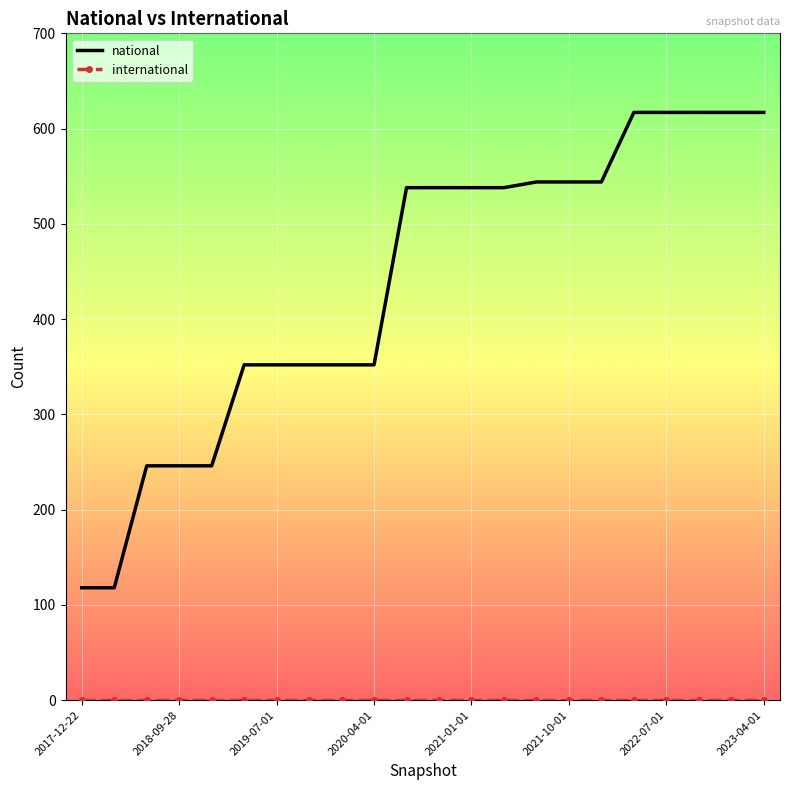

Which series has the largest range (max minus min)?

national